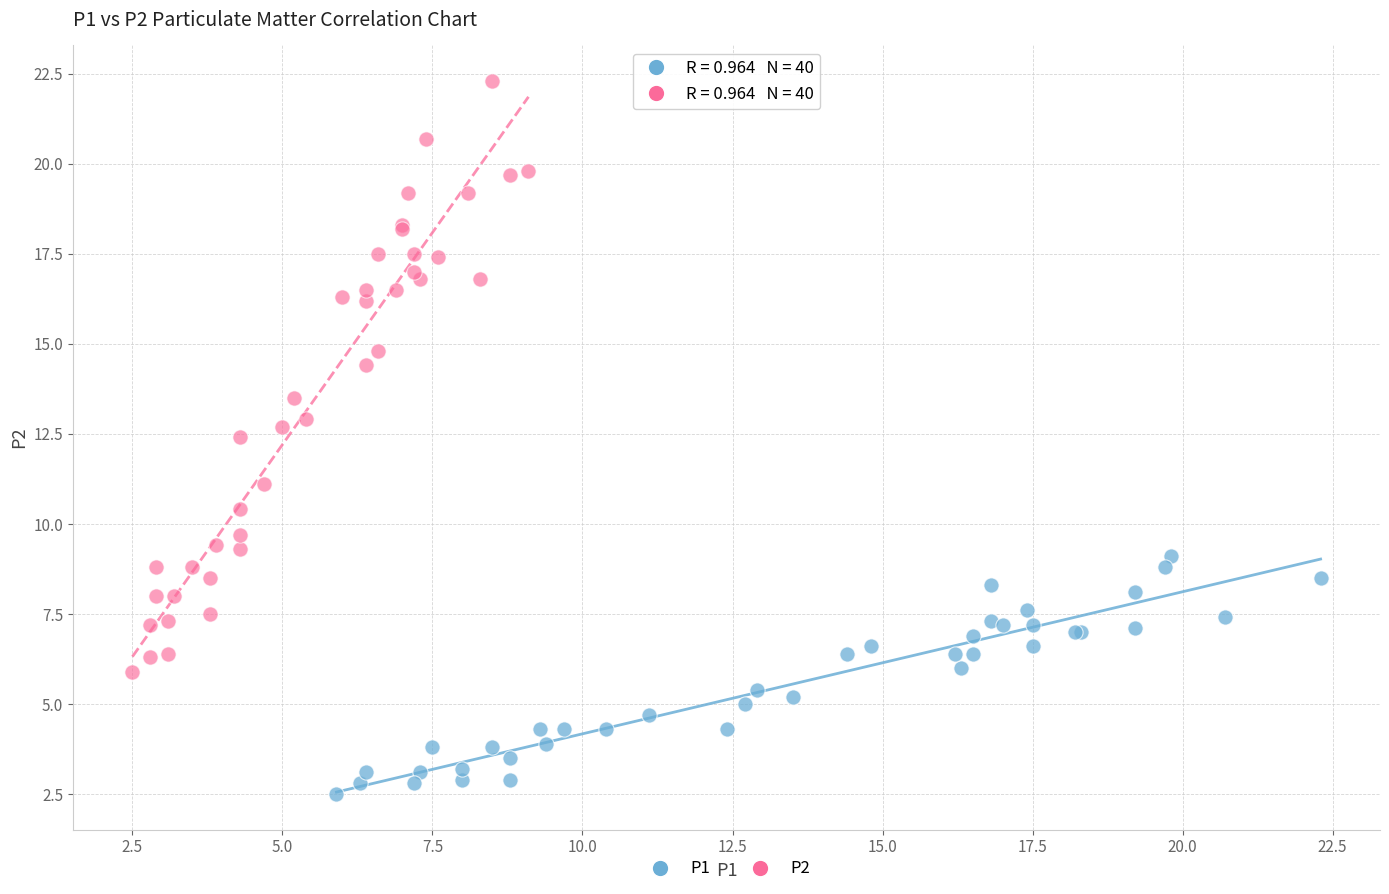

Which series reaches the maximum Y coordinate?

P2